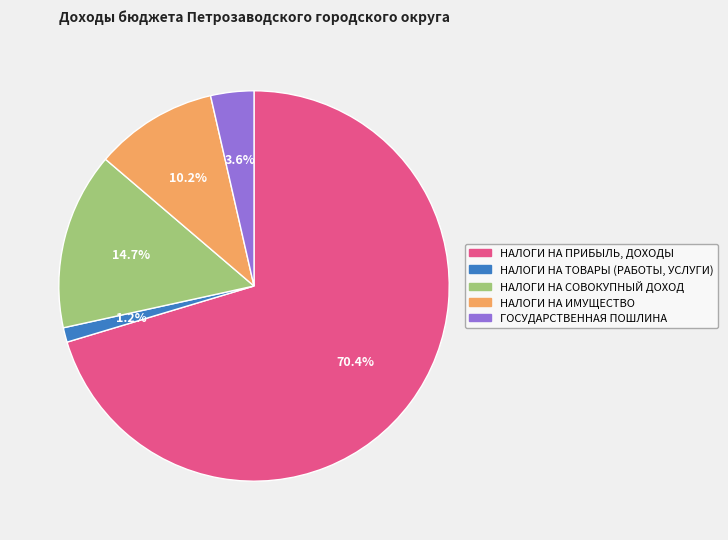

To the nearest percent, what is the combined percentage of НАЛОГИ НА ПРИБЫЛЬ, ДОХОДЫ and НАЛОГИ НА СОВОКУПНЫЙ ДОХОД?

85%